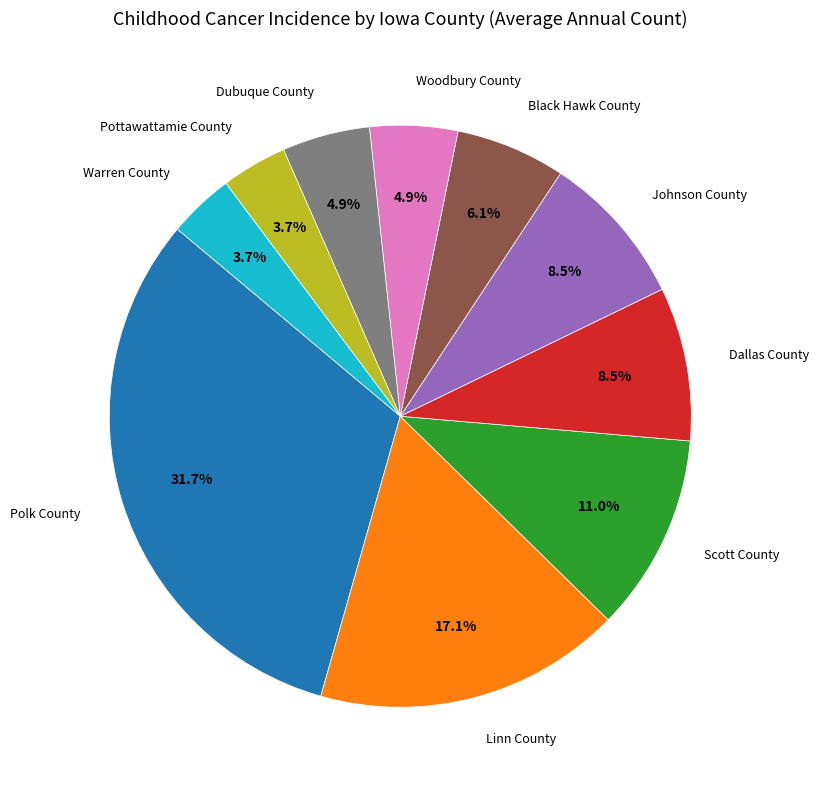

Does any single category account for the majority?

No